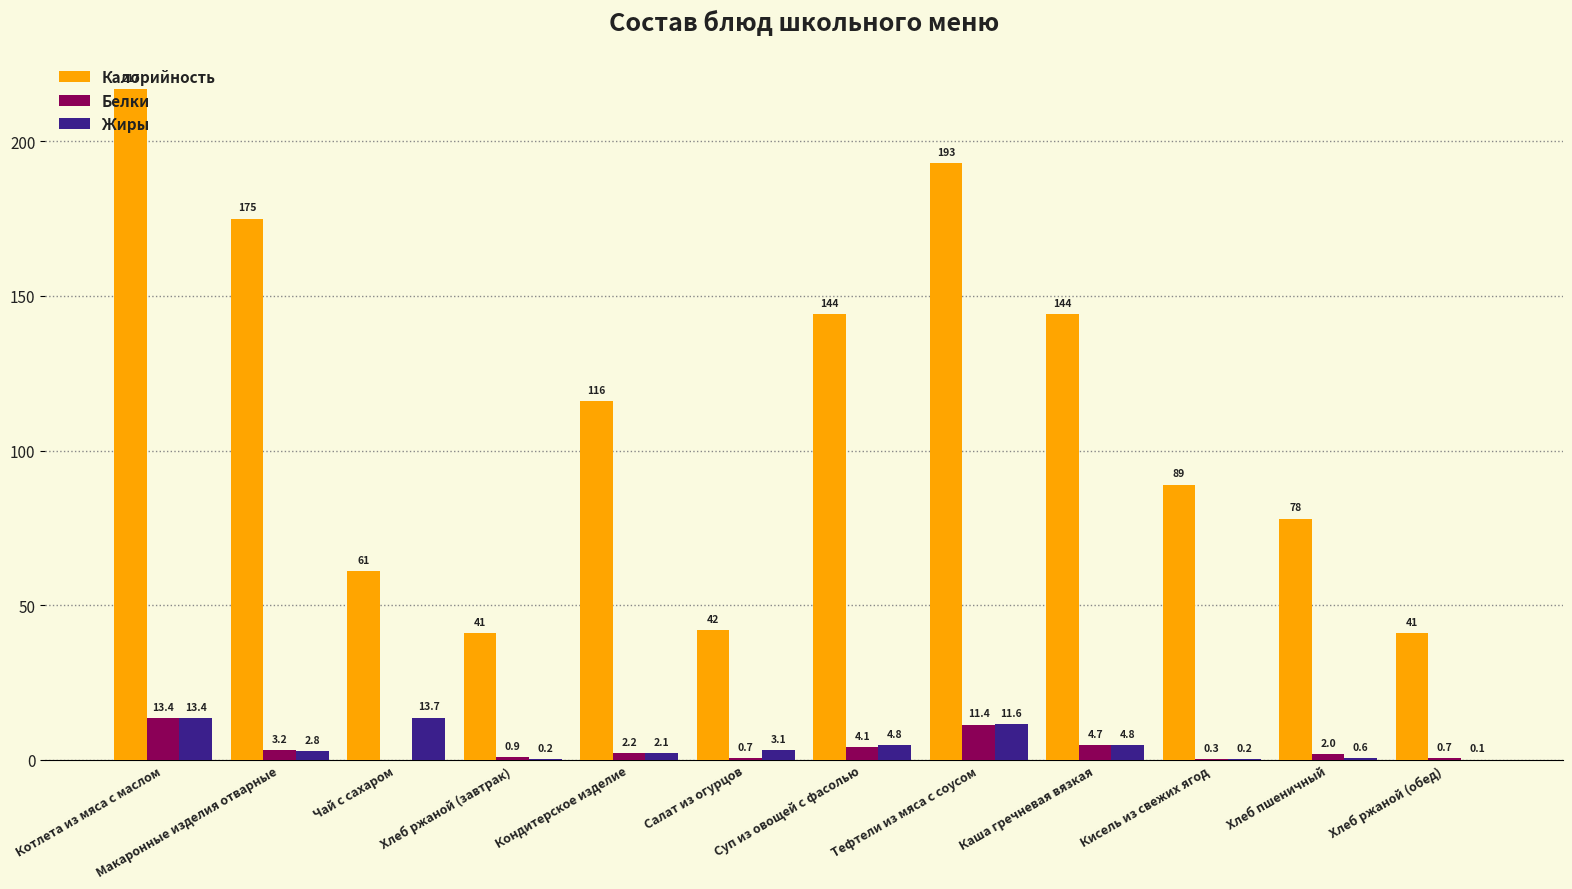

Reading left to right, list all the values displayed in this chart.

Калорийность: Котлета из мяса с маслом=217.0	Макаронные изделия отварные=175.0	Чай с сахаром=61.0	Хлеб ржаной (завтрак)=41.0	Кондитерское изделие=116.0	Салат из огурцов=42.0	Суп из овощей с фасолью=144.0	Тефтели из мяса с соусом=193.0	Каша гречневая вязкая=144.0	Кисель из свежих ягод=89.0	Хлеб пшеничный=78.0	Хлеб ржаной (обед)=41.0
Белки: Котлета из мяса с маслом=13.4	Макаронные изделия отварные=3.2	Чай с сахаром=0.0	Хлеб ржаной (завтрак)=0.9	Кондитерское изделие=2.2	Салат из огурцов=0.7	Суп из овощей с фасолью=4.1	Тефтели из мяса с соусом=11.4	Каша гречневая вязкая=4.7	Кисель из свежих ягод=0.3	Хлеб пшеничный=2.0	Хлеб ржаной (обед)=0.7
Жиры: Котлета из мяса с маслом=13.4	Макаронные изделия отварные=2.8	Чай с сахаром=13.7	Хлеб ржаной (завтрак)=0.2	Кондитерское изделие=2.1	Салат из огурцов=3.1	Суп из овощей с фасолью=4.8	Тефтели из мяса с соусом=11.6	Каша гречневая вязкая=4.8	Кисель из свежих ягод=0.2	Хлеб пшеничный=0.6	Хлеб ржаной (обед)=0.1